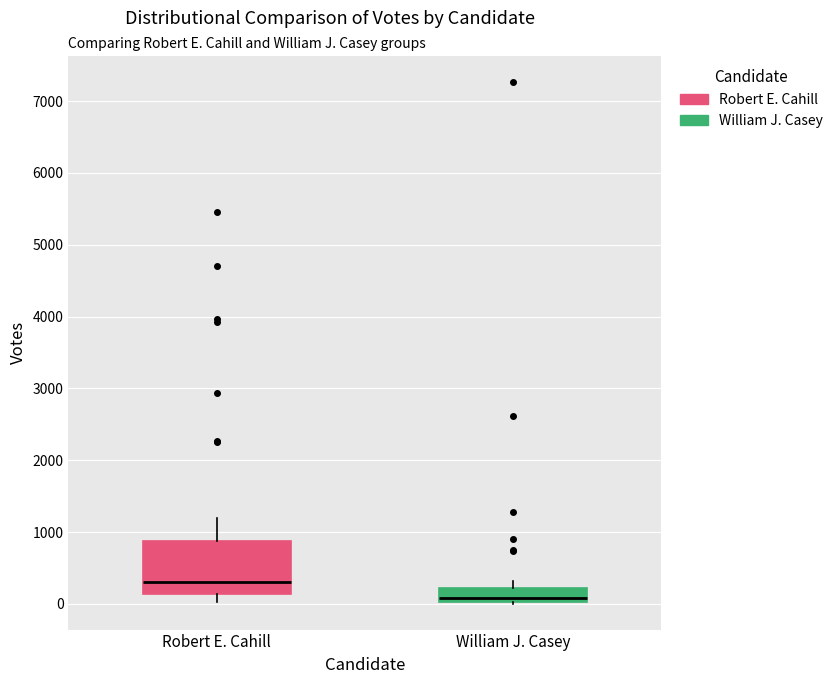

Which box's median line is the highest?

Robert E. Cahill